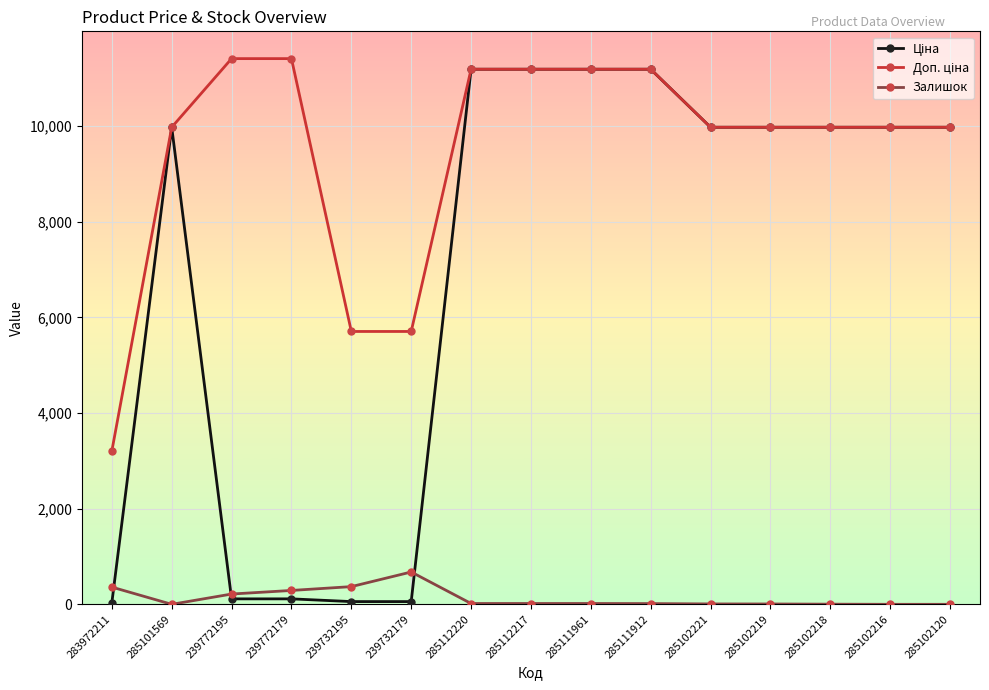

What is the label of the 2nd point from the right?

285102216